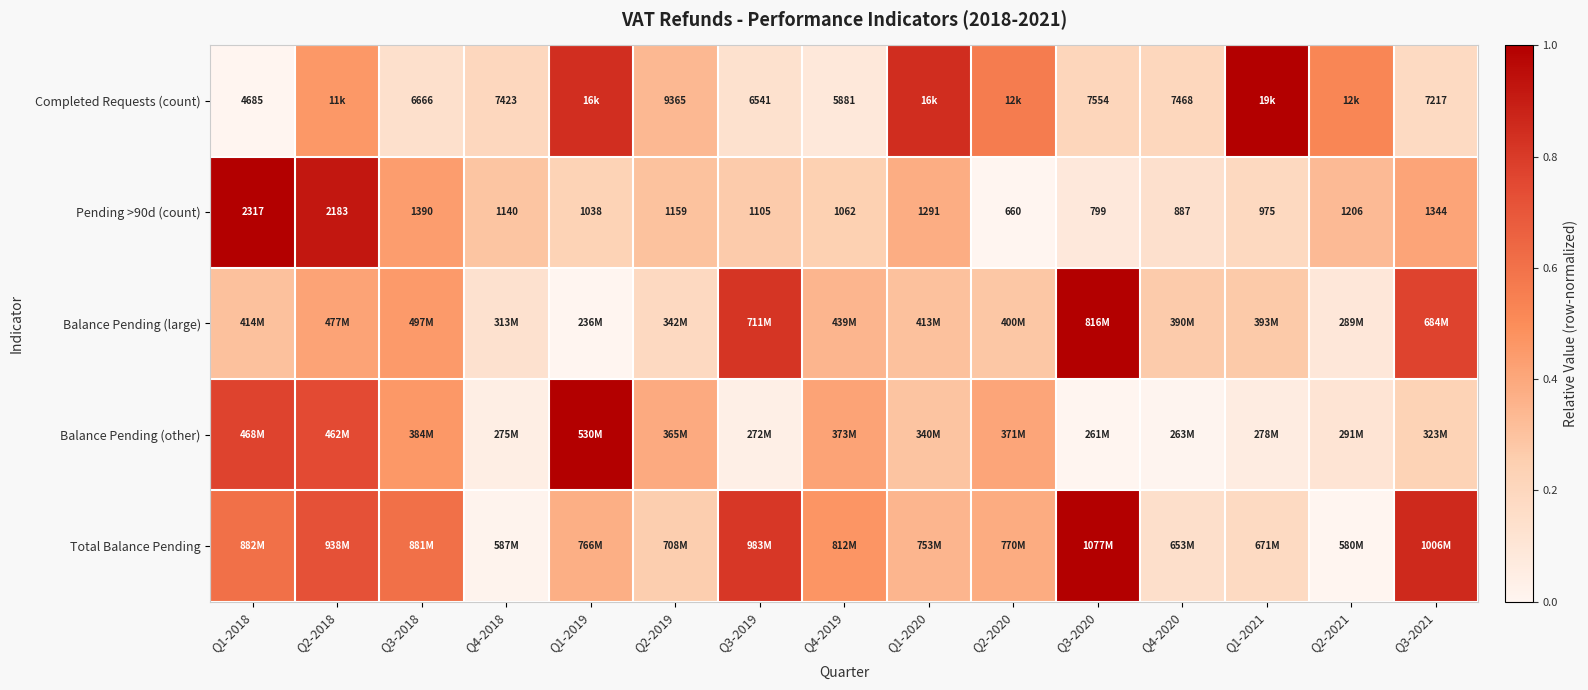

How many values in the Pending >90d (count) series are below 1140?

7